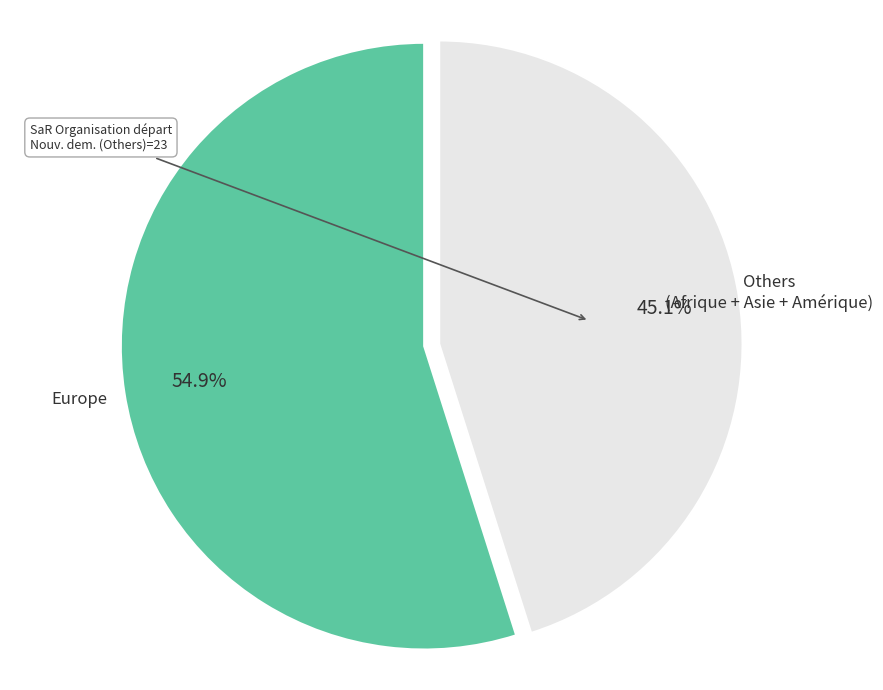

Is there any slice that represents more than half of the pie?

Yes